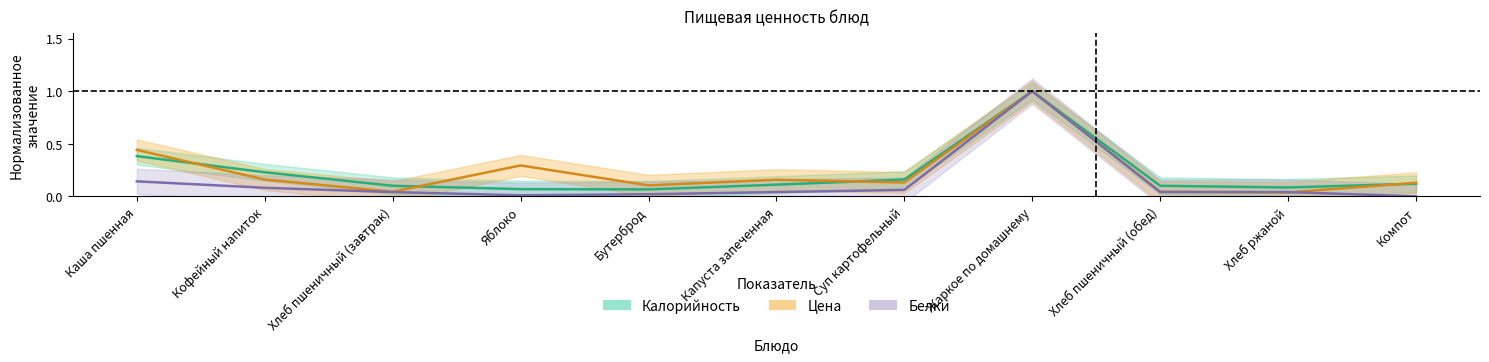

Where is Белки nearest to the value 0?

Компот